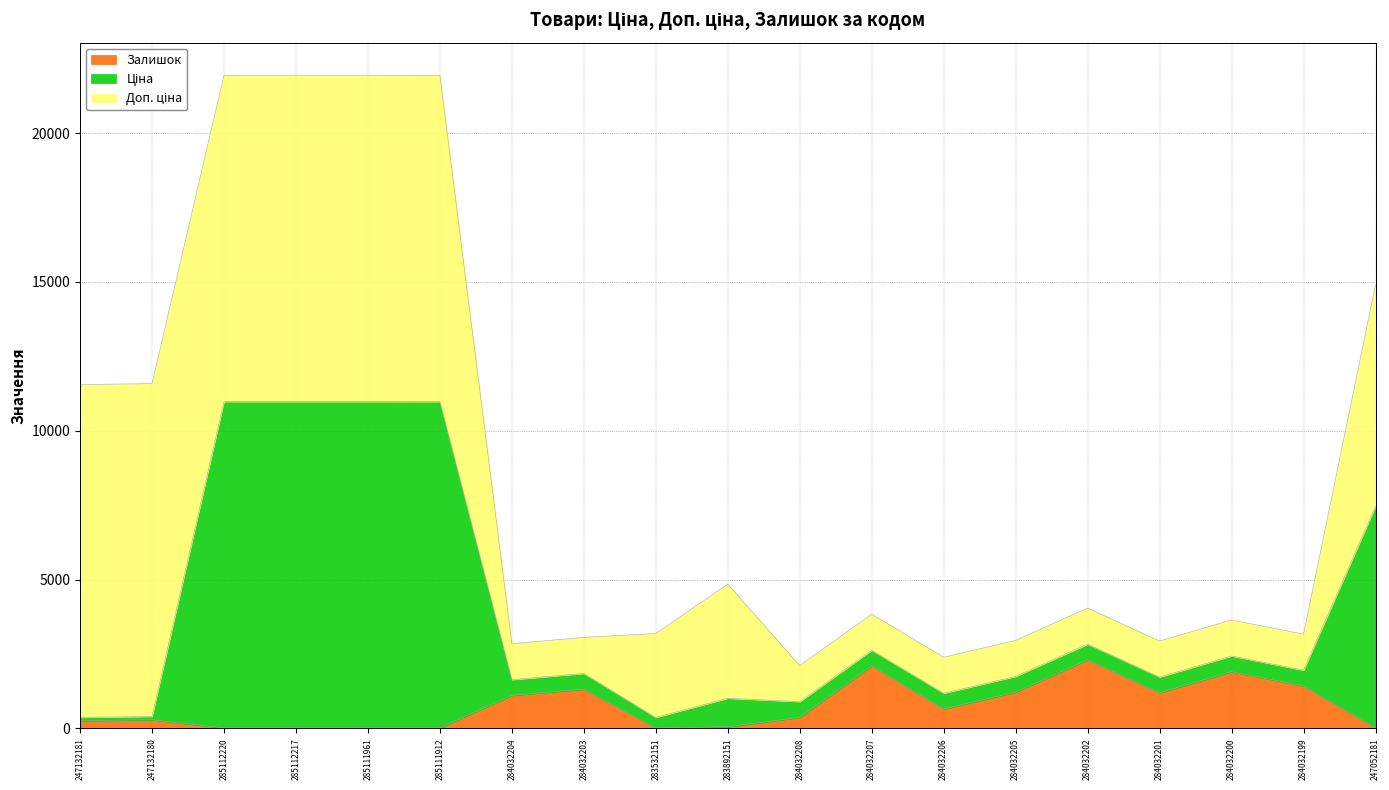

Where is Залишок nearest to the value 1159?

284032201